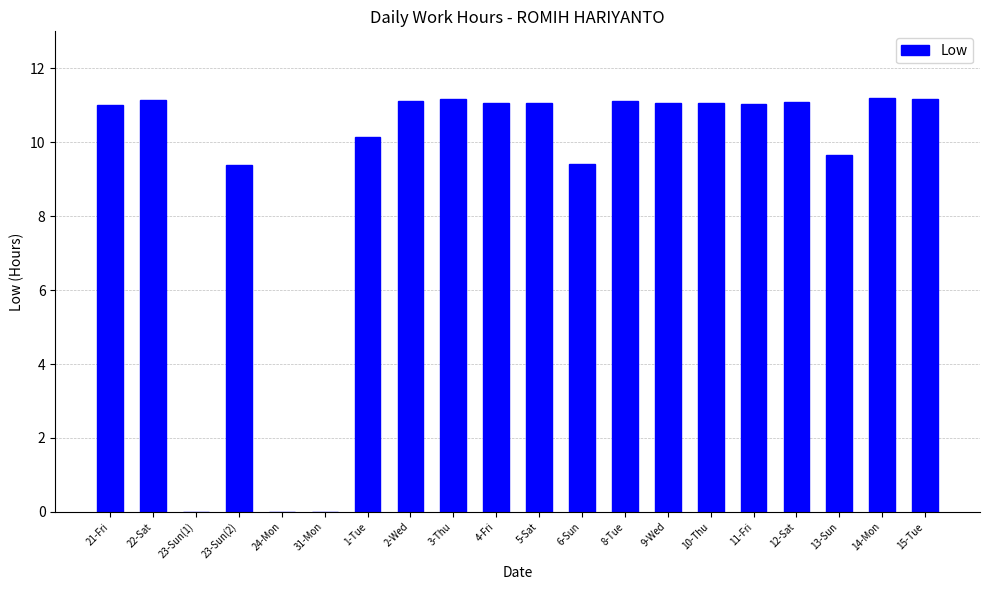

Is it true that the value at 13-Sun is 9.7?

True